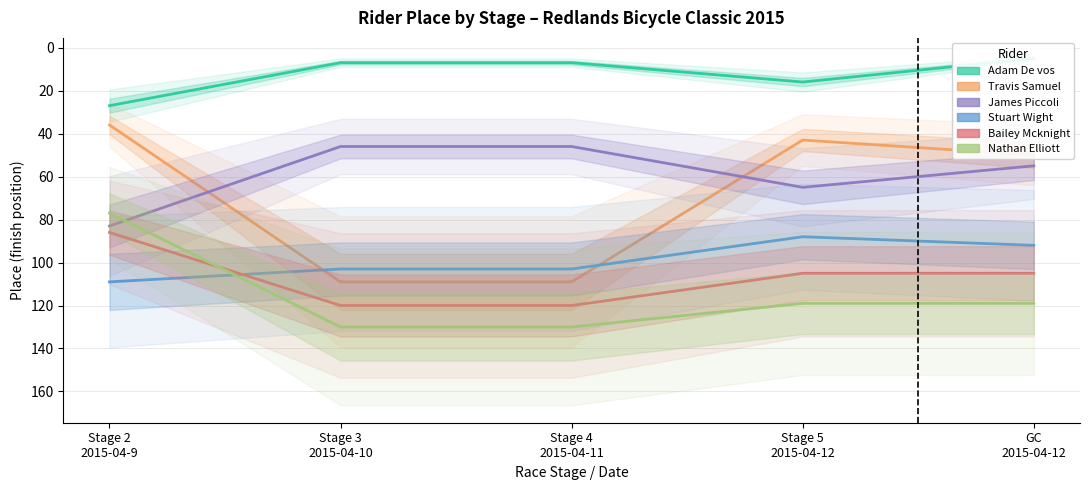

Count the number of data series in this chart.

6